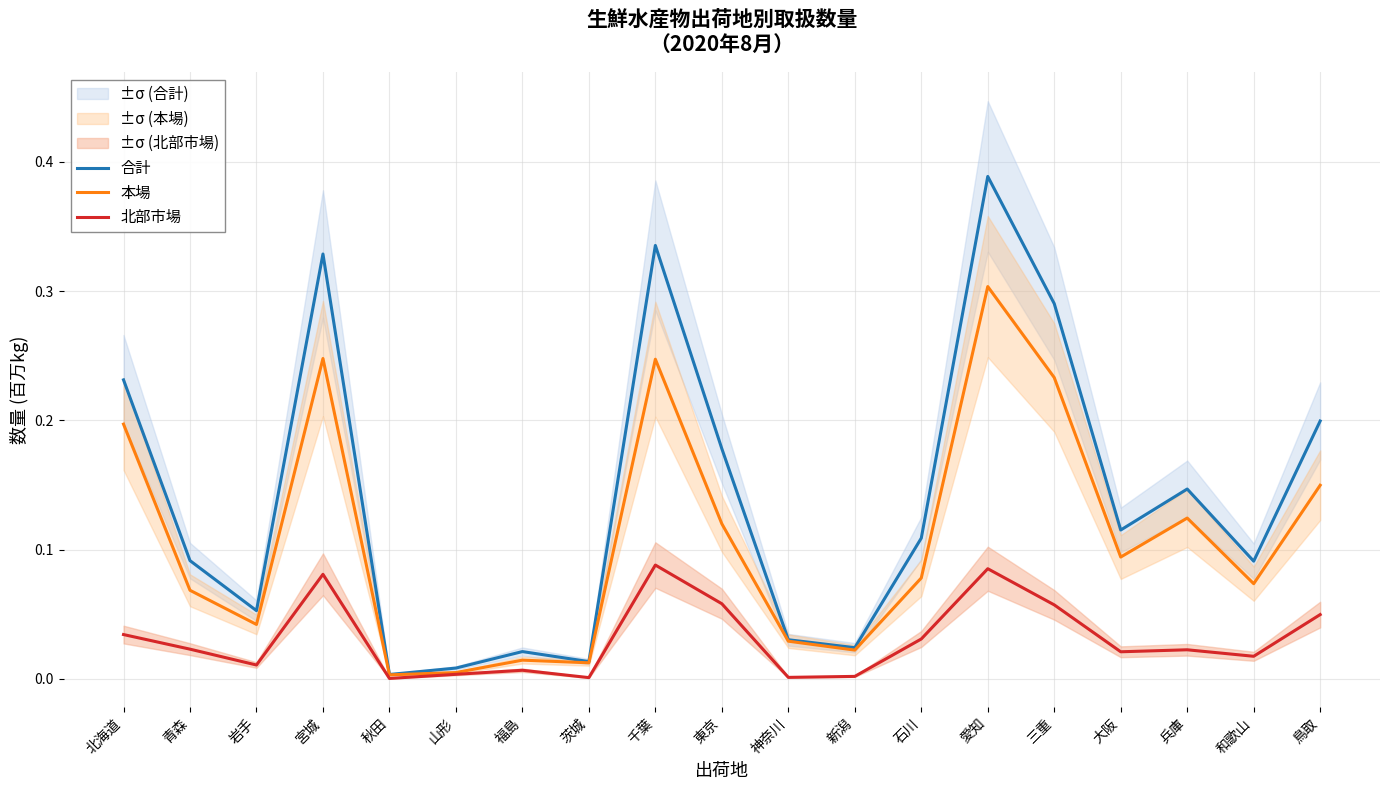

Reading left to right, transcribe all the data shown in this chart.

合計: 北海道=0.2	青森=0.1	岩手=0.1	宮城=0.3	秋田=0.0	山形=0.0	福島=0.0	茨城=0.0	千葉=0.3	東京=0.2	神奈川=0.0	新潟=0.0	石川=0.1	愛知=0.4	三重=0.3	大阪=0.1	兵庫=0.1	和歌山=0.1	鳥取=0.2
本場: 北海道=0.2	青森=0.1	岩手=0.0	宮城=0.2	秋田=0.0	山形=0.0	福島=0.0	茨城=0.0	千葉=0.2	東京=0.1	神奈川=0.0	新潟=0.0	石川=0.1	愛知=0.3	三重=0.2	大阪=0.1	兵庫=0.1	和歌山=0.1	鳥取=0.1
北部市場: 北海道=0.0	青森=0.0	岩手=0.0	宮城=0.1	秋田=0.0	山形=0.0	福島=0.0	茨城=0.0	千葉=0.1	東京=0.1	神奈川=0.0	新潟=0.0	石川=0.0	愛知=0.1	三重=0.1	大阪=0.0	兵庫=0.0	和歌山=0.0	鳥取=0.0